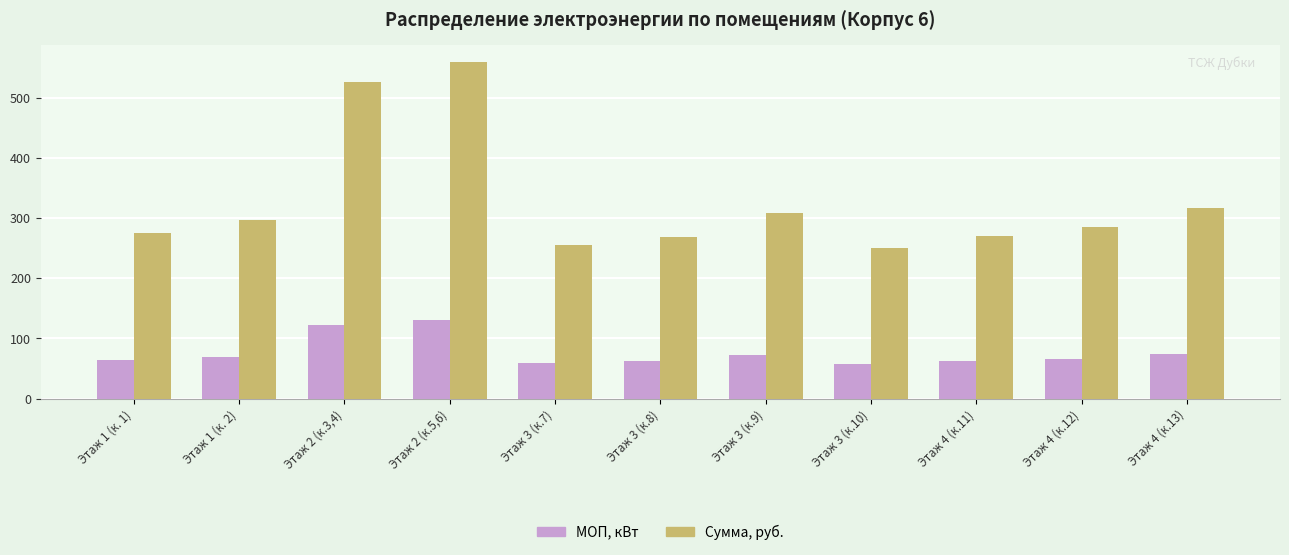

How many data points in МОП, кВт are less than 66?

5